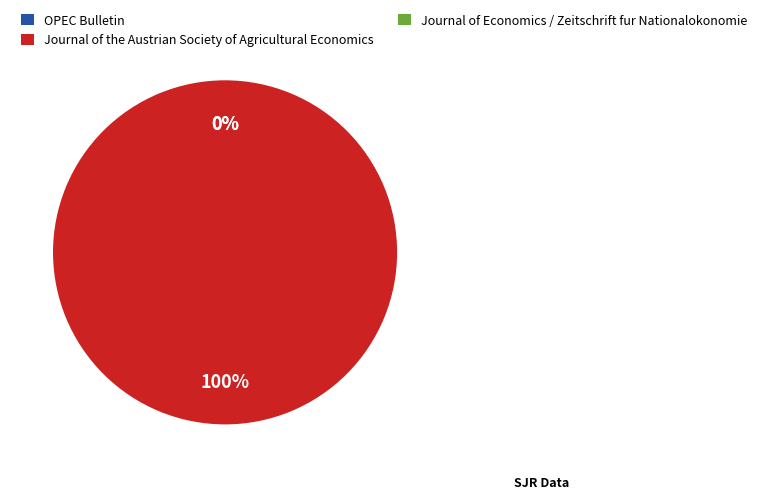

To the nearest percent, what is the difference between the Journal of Economics / Zeitschrift fur Nationalokonomie and Journal of the Austrian Society of Agricultural Economics slice percentages?

100%